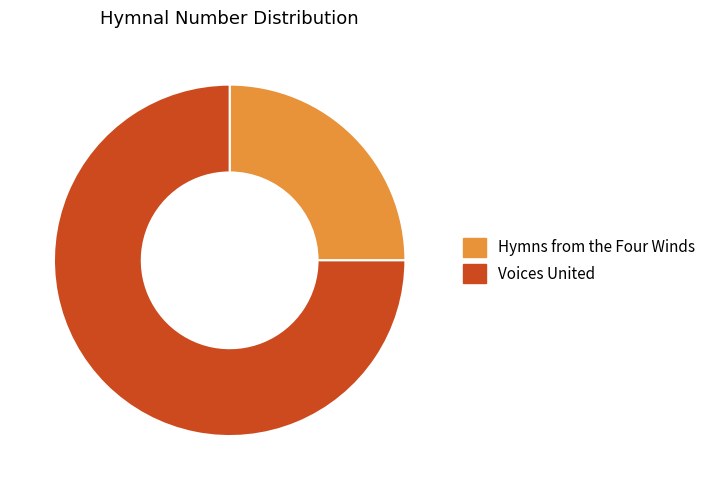

Which category has the biggest portion of the pie?

Voices United